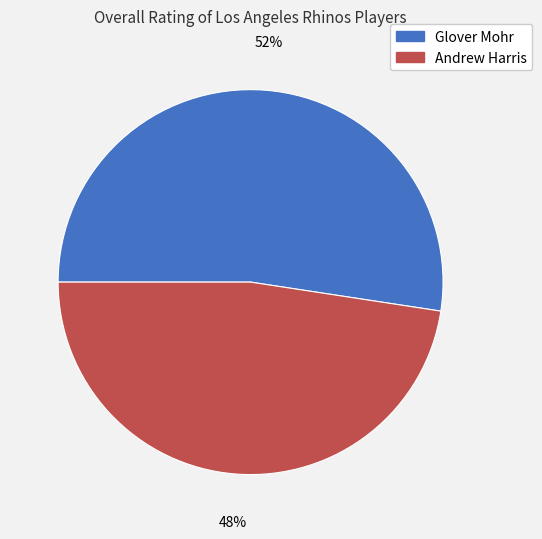

To the nearest percent, what is the average slice percentage?

50%